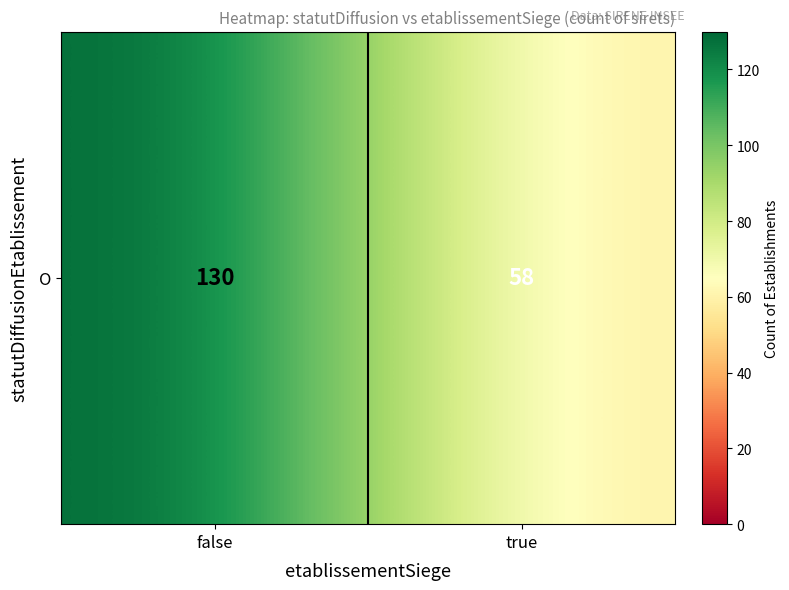

Reading left to right, transcribe all the data shown in this chart.

false=130	true=58